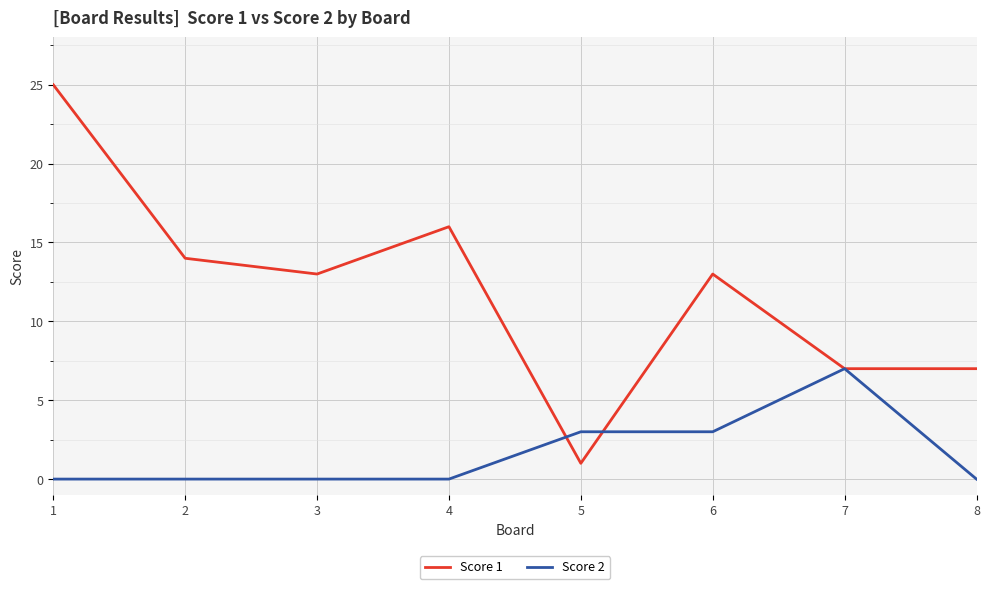

Which series has the widest spread of values?

Score 1